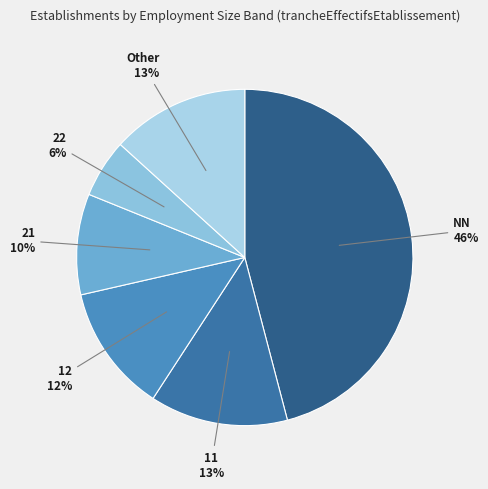

How many slices are in this pie chart?

6